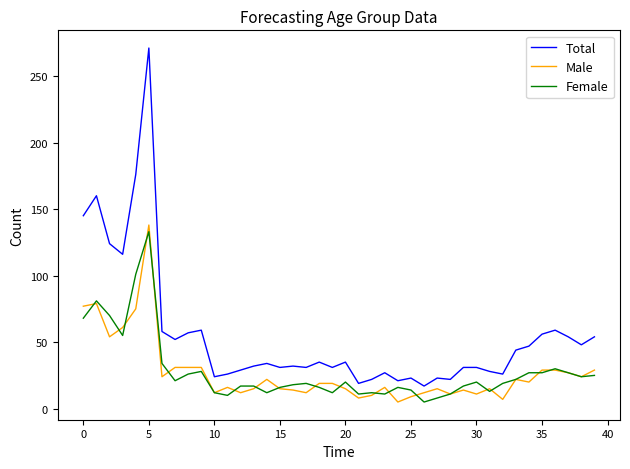

Which series has the largest total across all categories?

Total